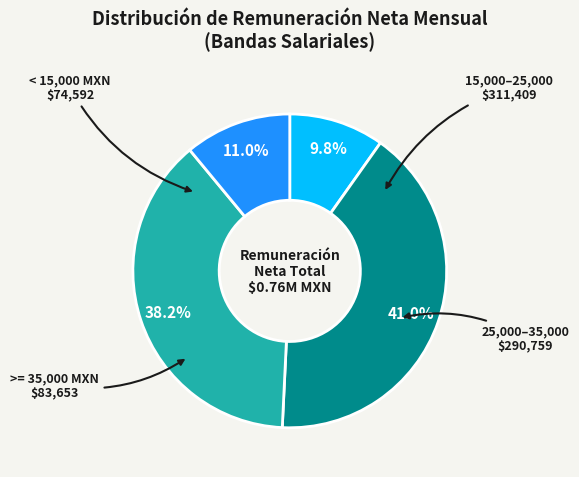

Is there a majority slice in this chart?

No